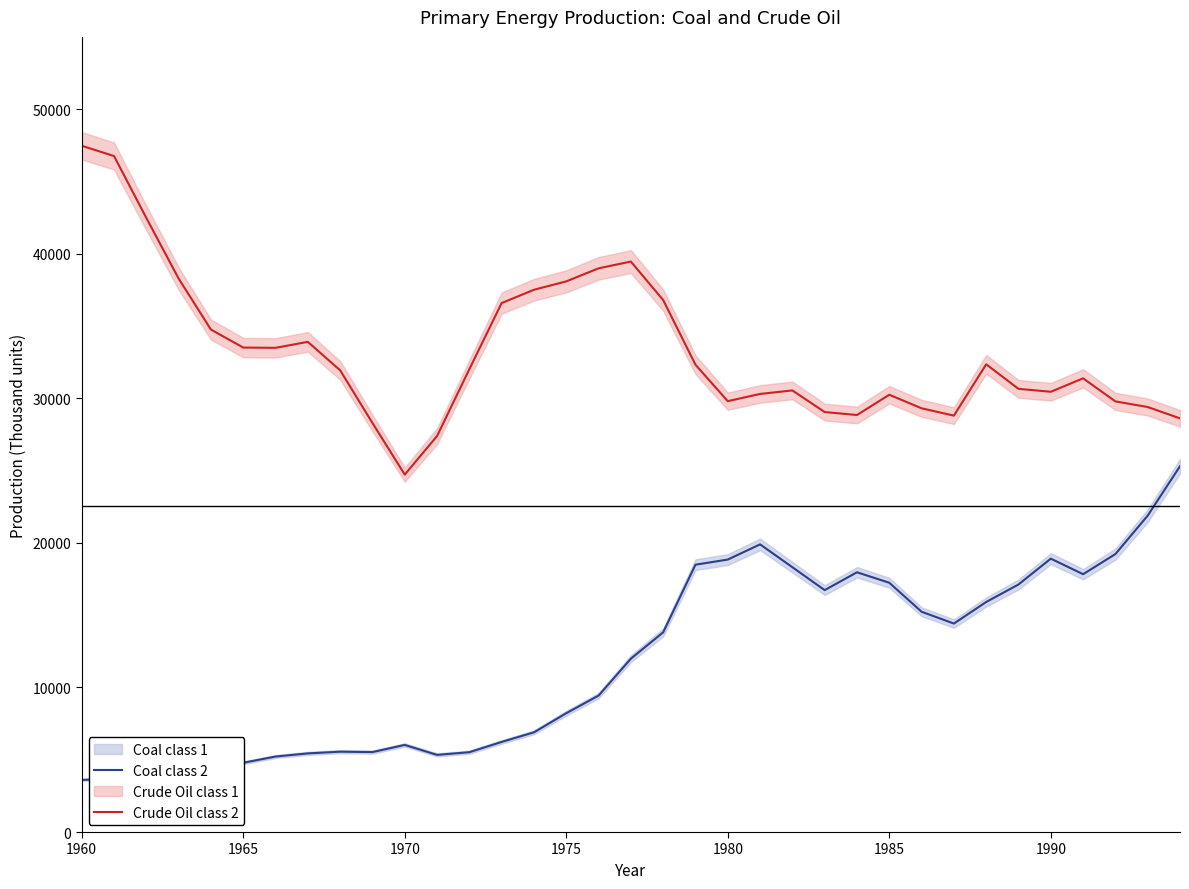

Rank the series by their average value, from highest to lowest.

Crude Oil class 2, Coal class 2